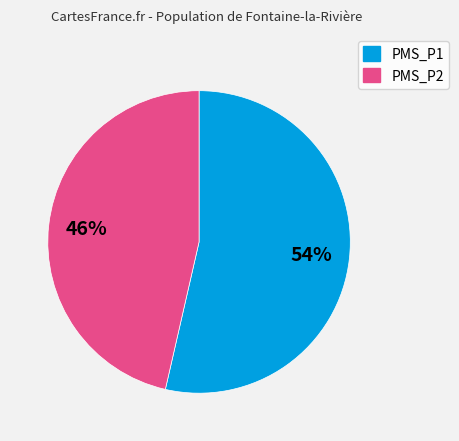

Count the number of slices in the pie.

2